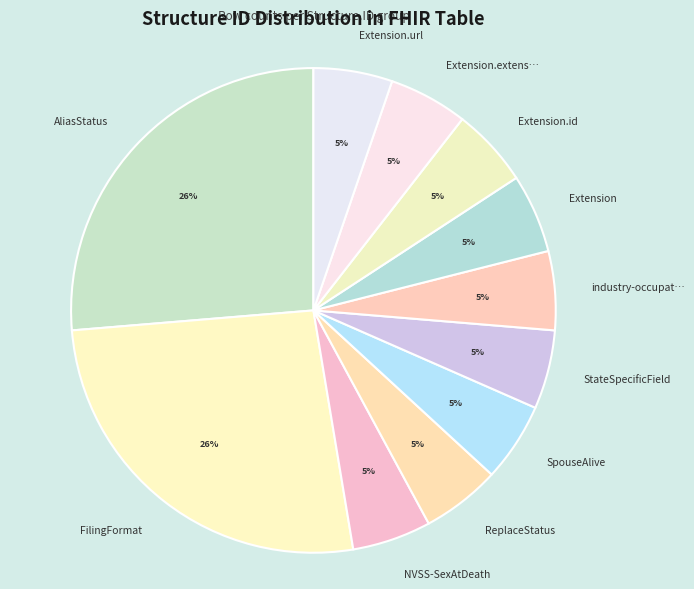

To the nearest percent, what percentage of the pie is ReplaceStatus?

5%